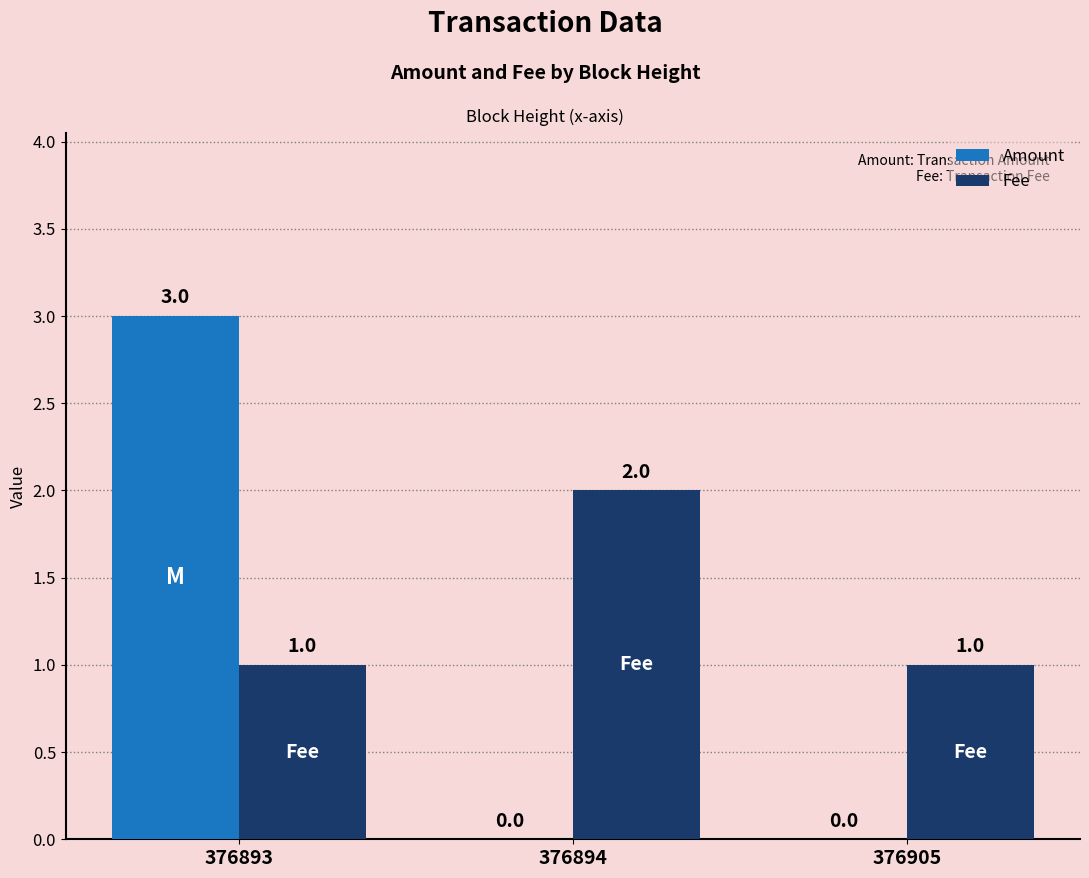

The value of Fee at 376905 is 1. True or false?

True